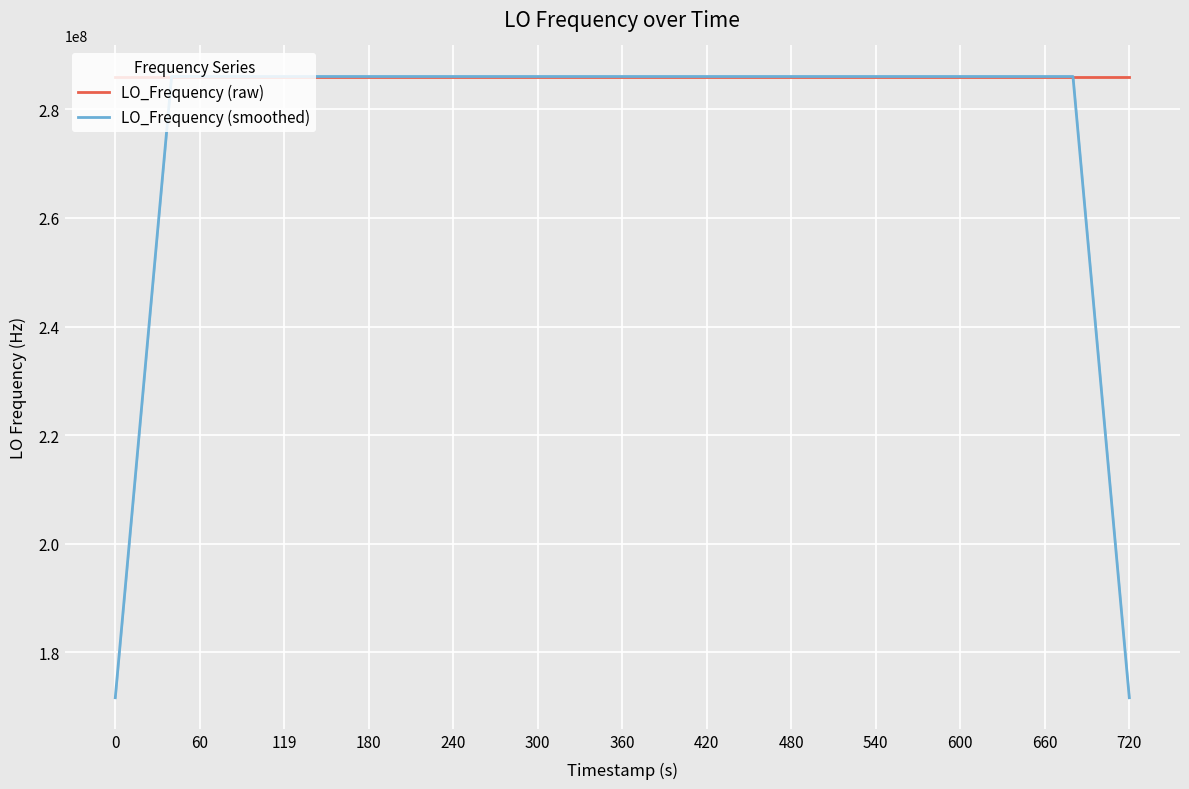

What is the highest value of the LO_Frequency (raw) series?

286047004.9